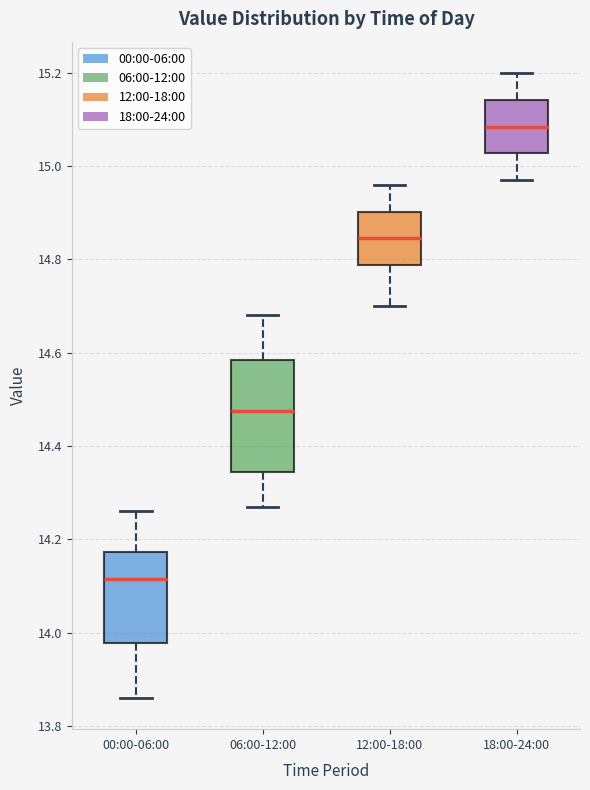

Reading left to right, transcribe this box plot: for each box, give where its median line is, the range the box spans, and where its two whiskers end, as read against the y-axis. The values are not printed on the chart, so give them approximately, as read against the axis.

00:00-06:00: median 14.12, box 13.98 to 14.18, whiskers 13.86 to 14.26
06:00-12:00: median 14.48, box 14.34 to 14.58, whiskers 14.28 to 14.68
12:00-18:00: median 14.84, box 14.78 to 14.90, whiskers 14.70 to 14.96
18:00-24:00: median 15.08, box 15.02 to 15.14, whiskers 14.98 to 15.20